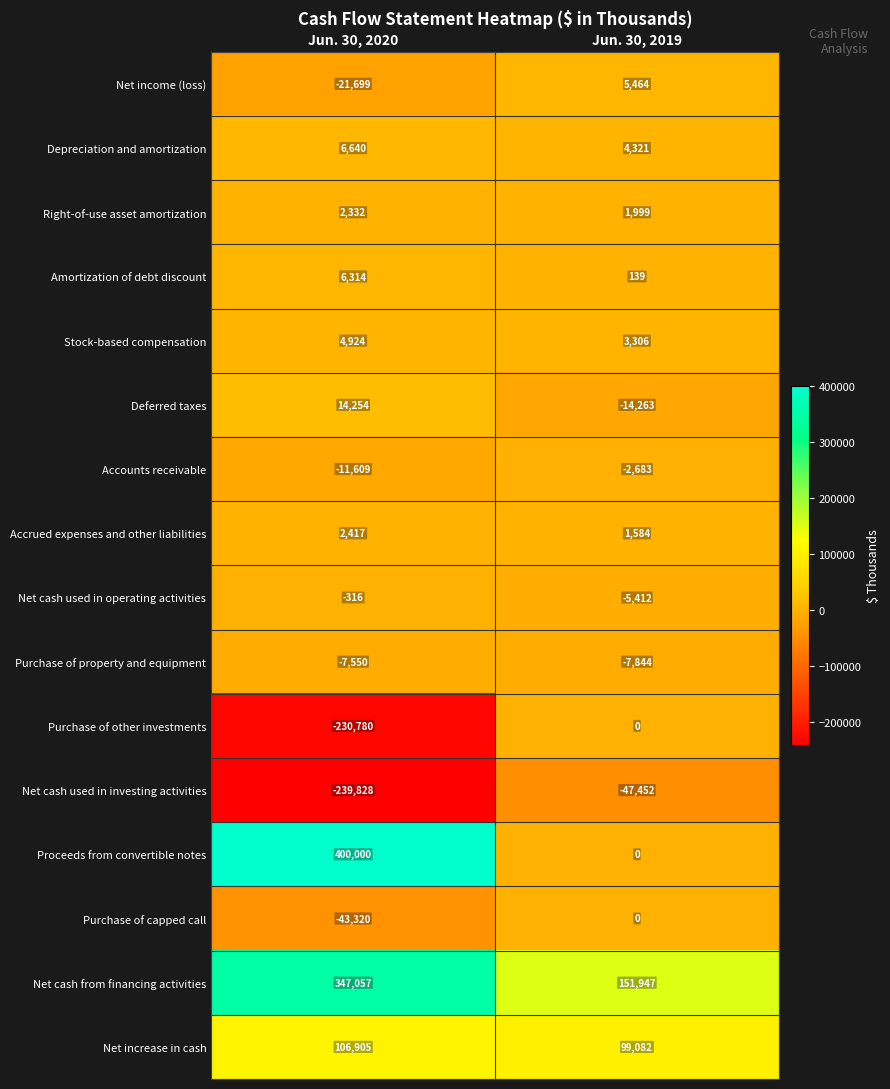

What value does the Proceeds from convertible notes series have at Jun. 30, 2020, to the nearest 10?

400000